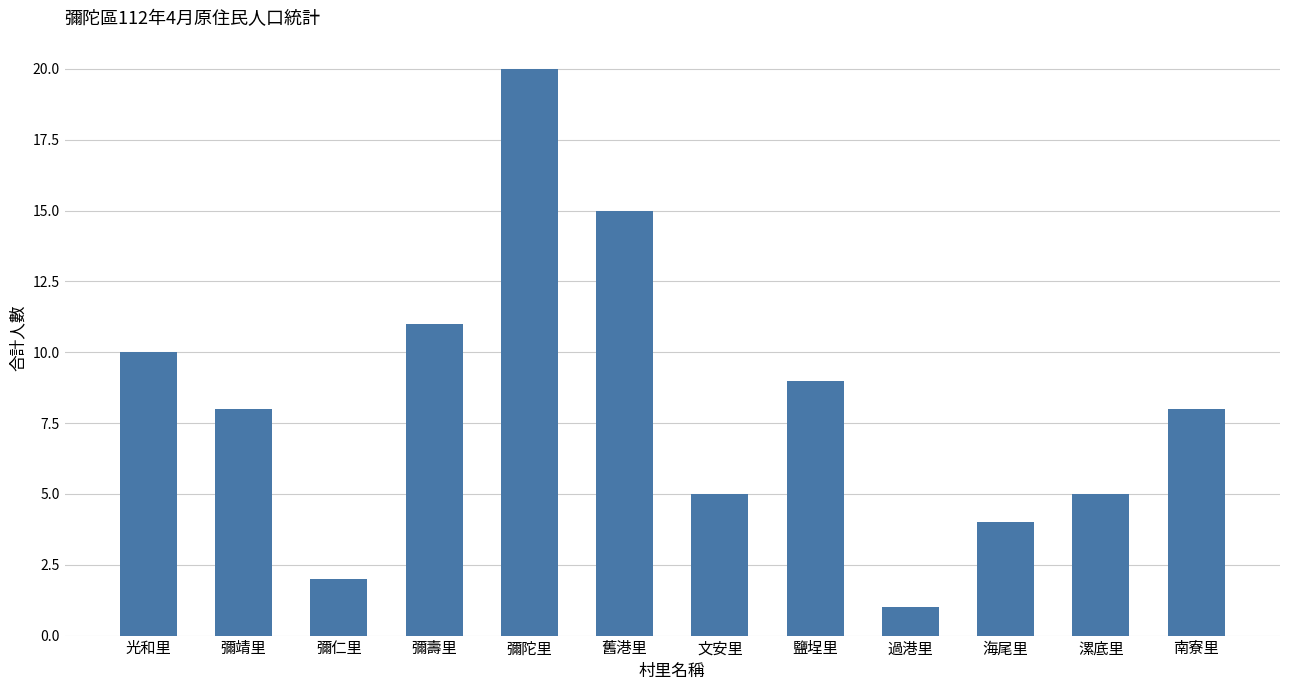

True or false: the data shows 15 at 光和里.

False